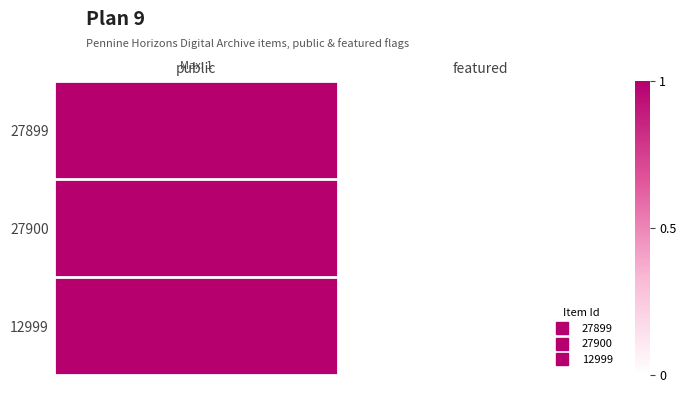

At which category is the sum across all series the highest?

public